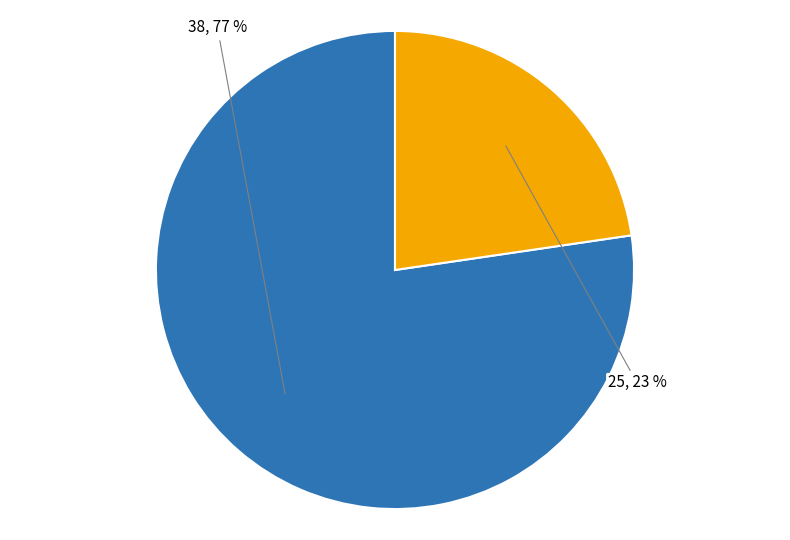

Approximately how many times larger is the value at 38 compared to 25?

3.4